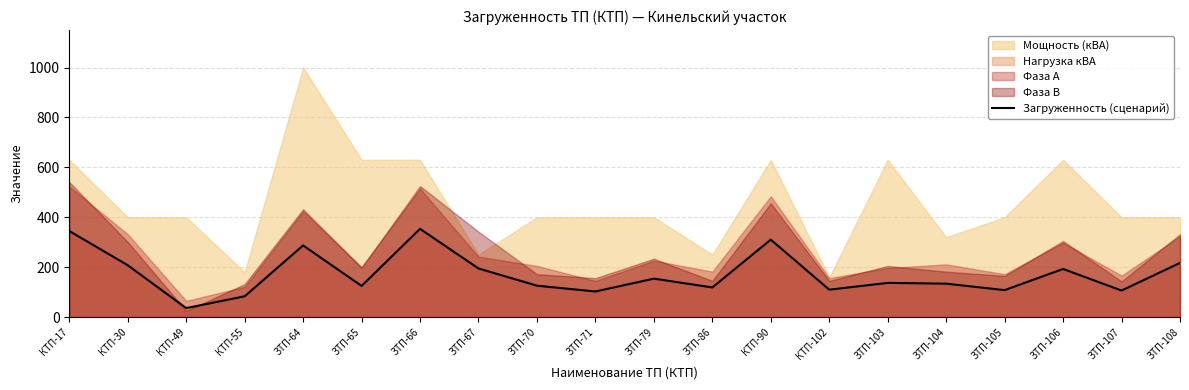

How many interior local peaks (higher than both neighbors) does the data have?

6